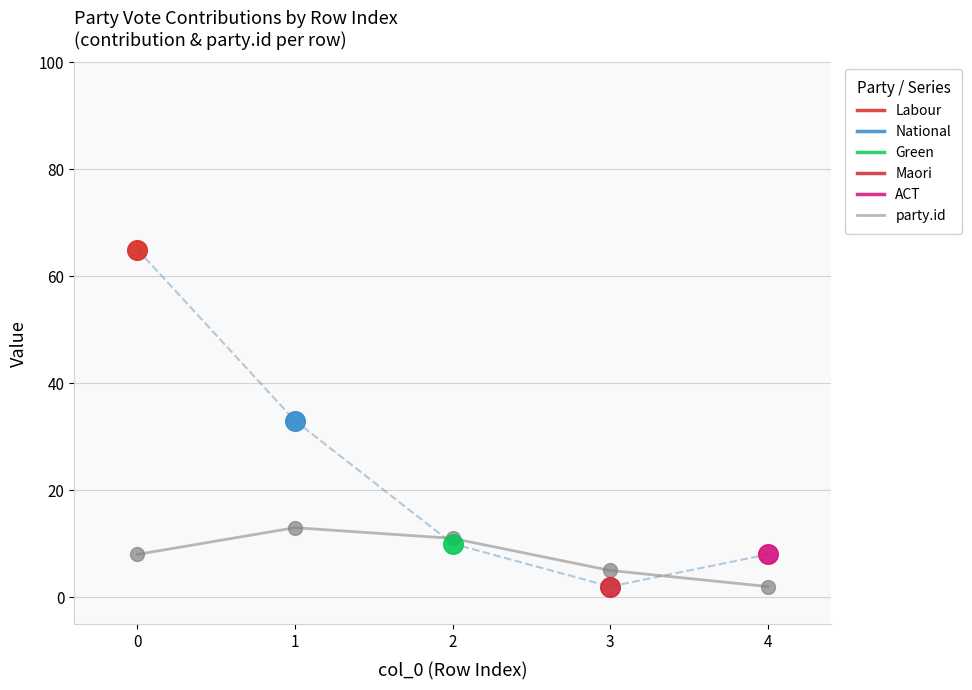

Which has a higher value, 3 or 4?

3